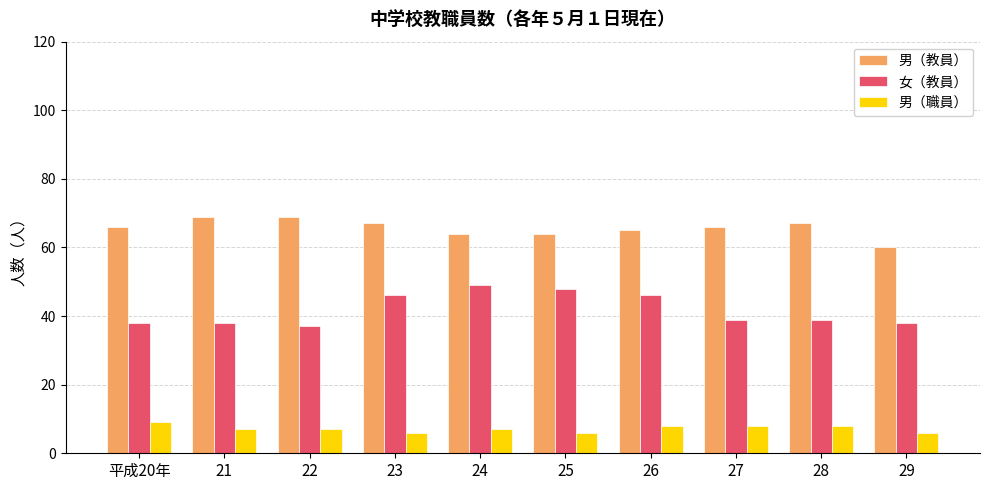

What position from the left is 25?

6